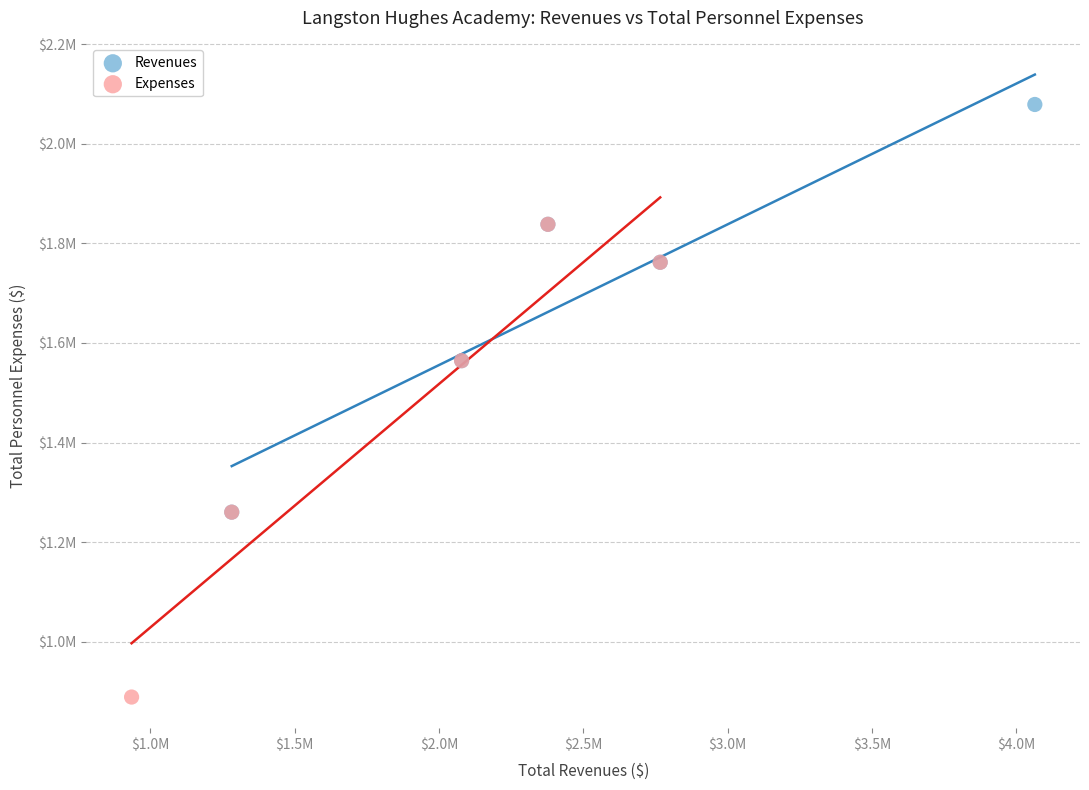

What are all the series names shown in the legend?

Revenues, Expenses